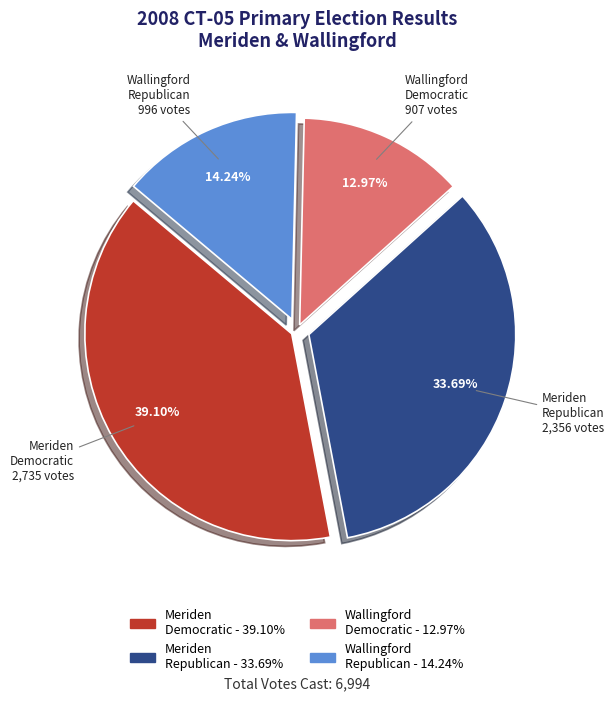

Is there a majority slice in this chart?

No